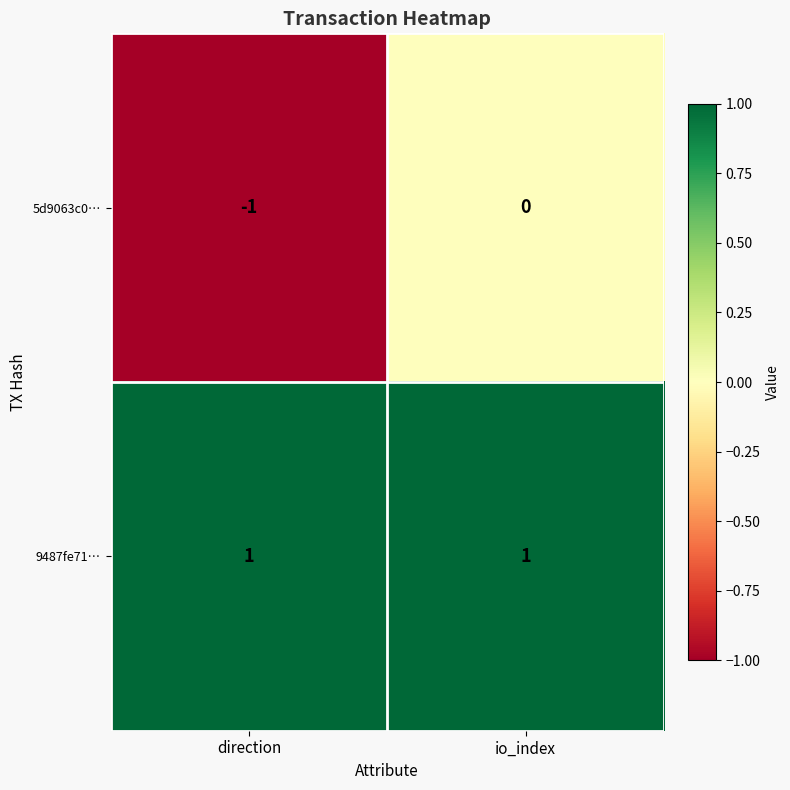

The 9487fe71… series shows 1 at io_index. True or false?

True